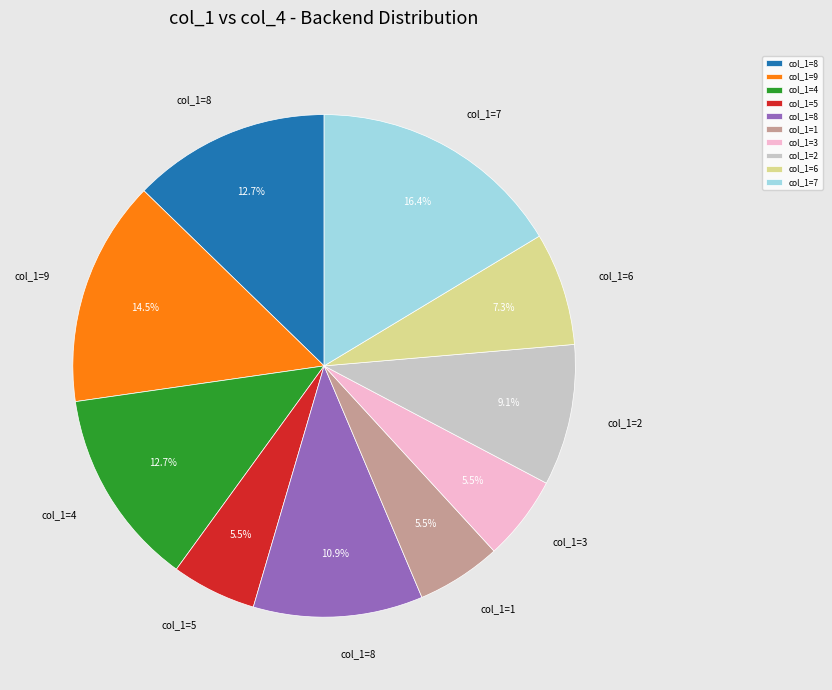

Is there any slice that represents more than half of the pie?

No